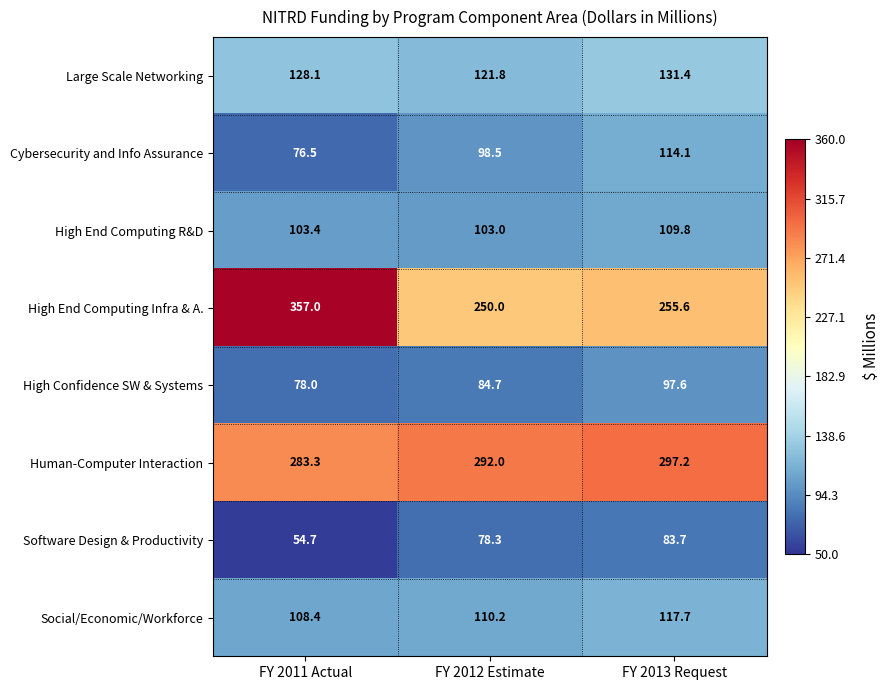

Reading right to left, what are all the values shown in this chart?

Large Scale Networking: FY 2013 Request=131.4	FY 2012 Estimate=121.8	FY 2011 Actual=128.1
Cybersecurity and Info Assurance: FY 2013 Request=114.1	FY 2012 Estimate=98.5	FY 2011 Actual=76.5
High End Computing R&D: FY 2013 Request=109.8	FY 2012 Estimate=103.0	FY 2011 Actual=103.4
High End Computing Infra & A.: FY 2013 Request=255.6	FY 2012 Estimate=250.0	FY 2011 Actual=357.0
High Confidence SW & Systems: FY 2013 Request=97.6	FY 2012 Estimate=84.7	FY 2011 Actual=78.0
Human-Computer Interaction: FY 2013 Request=297.2	FY 2012 Estimate=292.0	FY 2011 Actual=283.3
Software Design & Productivity: FY 2013 Request=83.7	FY 2012 Estimate=78.3	FY 2011 Actual=54.7
Social/Economic/Workforce: FY 2013 Request=117.7	FY 2012 Estimate=110.2	FY 2011 Actual=108.4